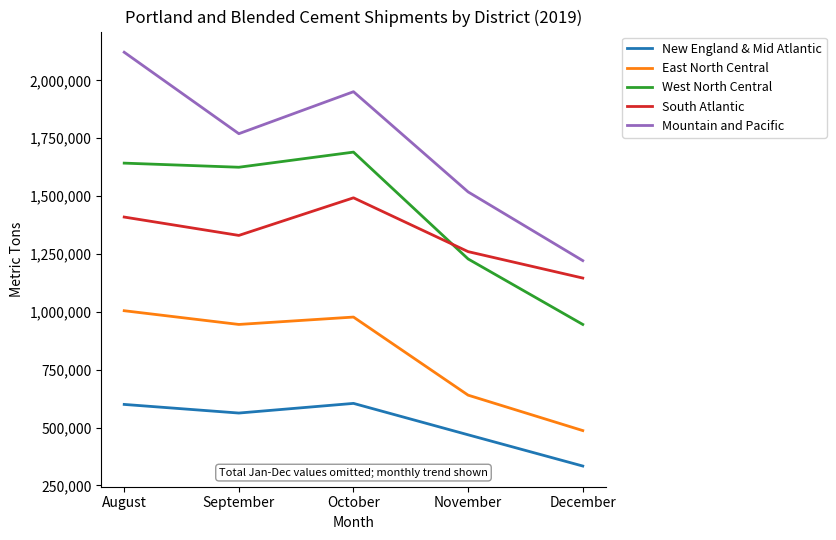

What is the total value across all series at December?

4133564